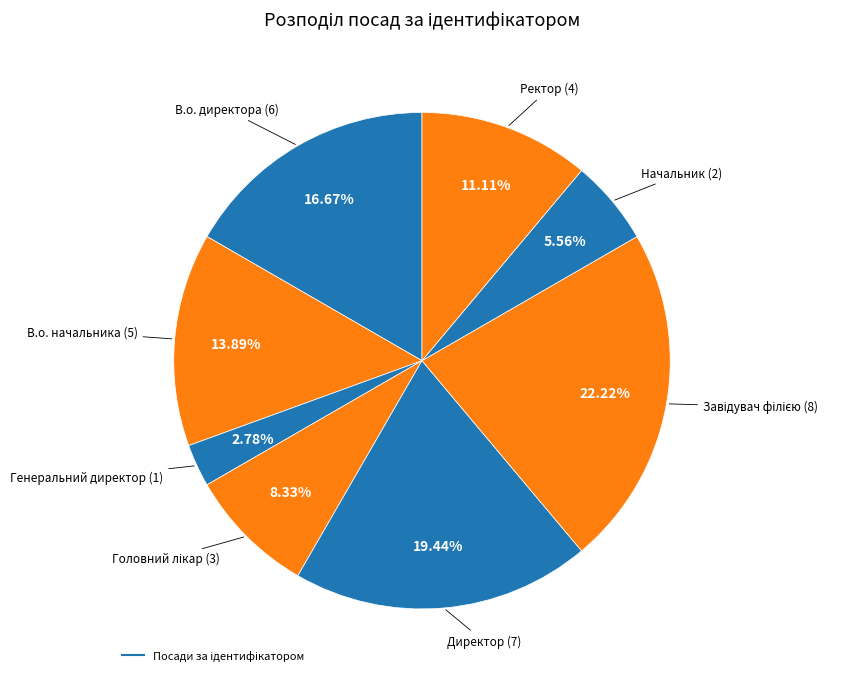

Which slice is the smallest?

Генеральний директор